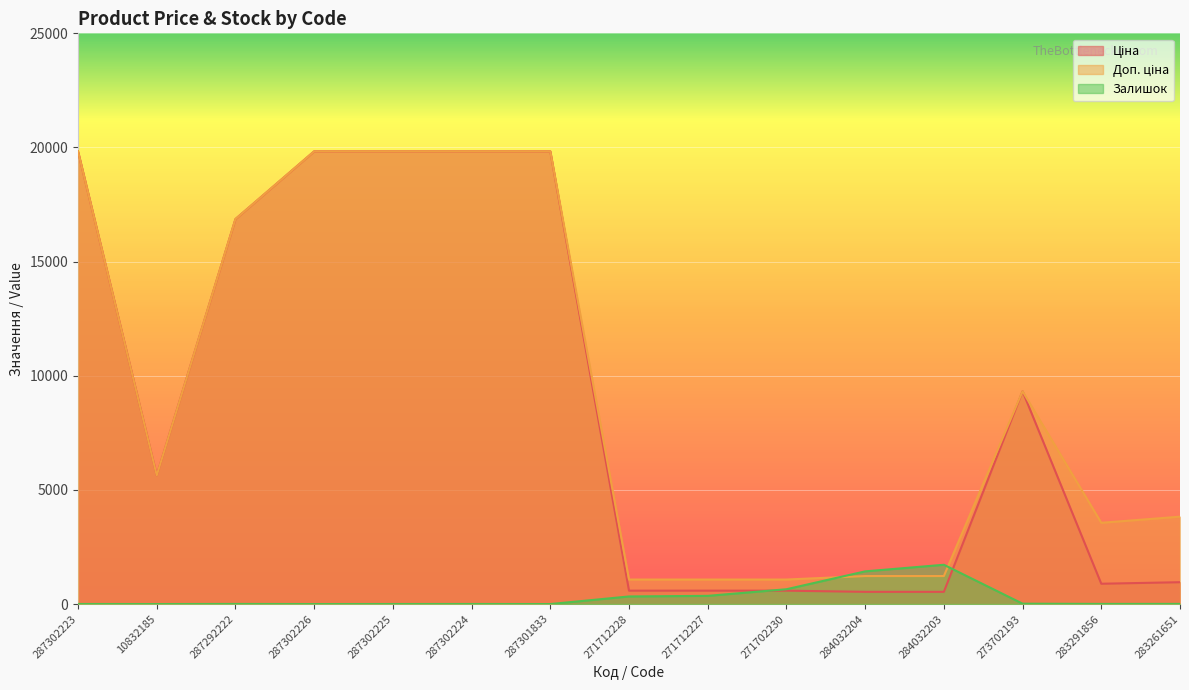

What are all the series names shown in the legend?

Ціна, Доп. ціна, Залишок